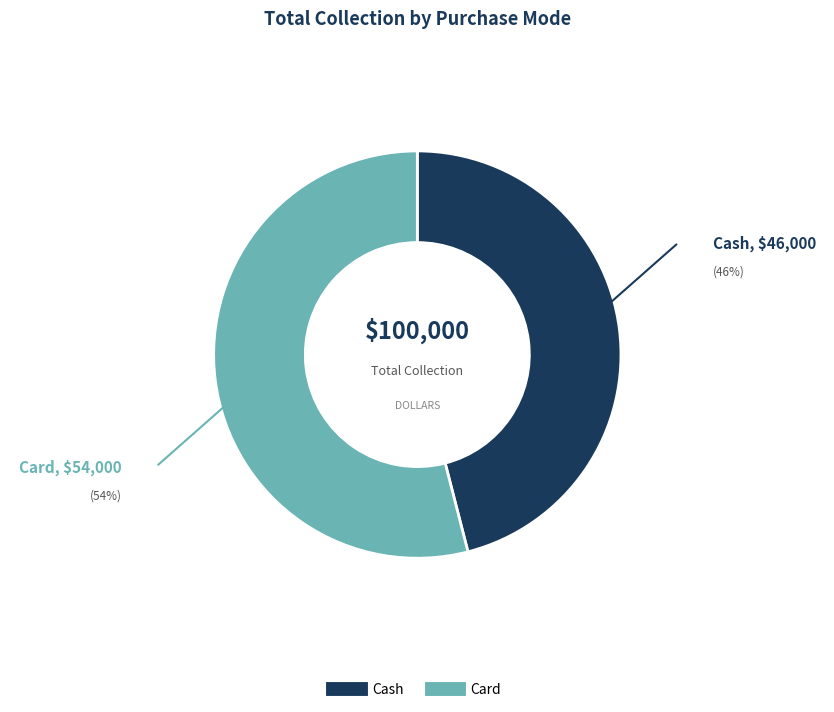

Which category has the smallest portion of the pie?

Cash